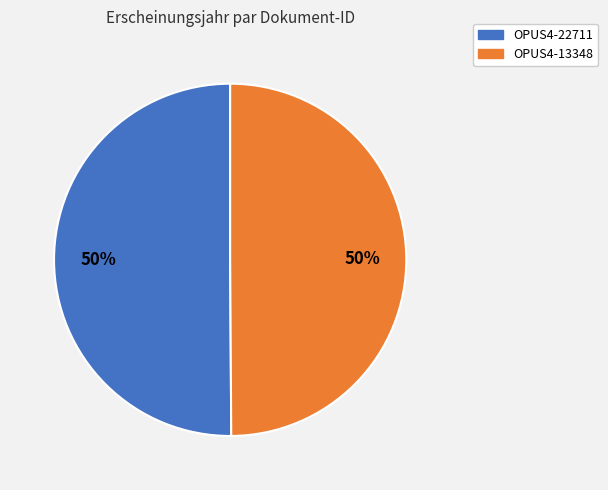

What percentage is the OPUS4-13348 slice, to the nearest percent?

50%